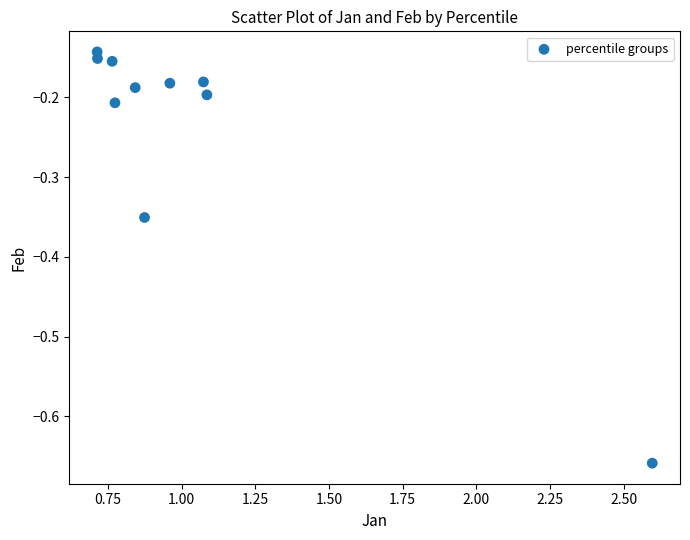

What is the range of X values (max minus min)?

1.9